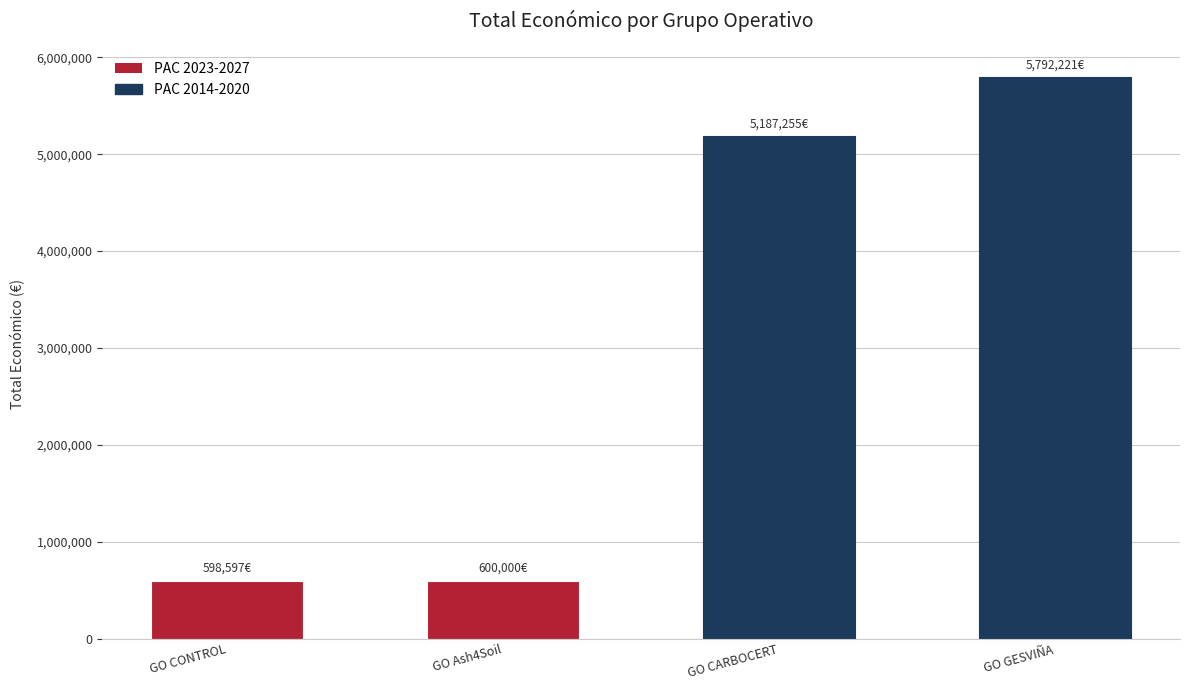

Reading left to right, extract all data points from this chart.

598597	600000	5187255	5792221